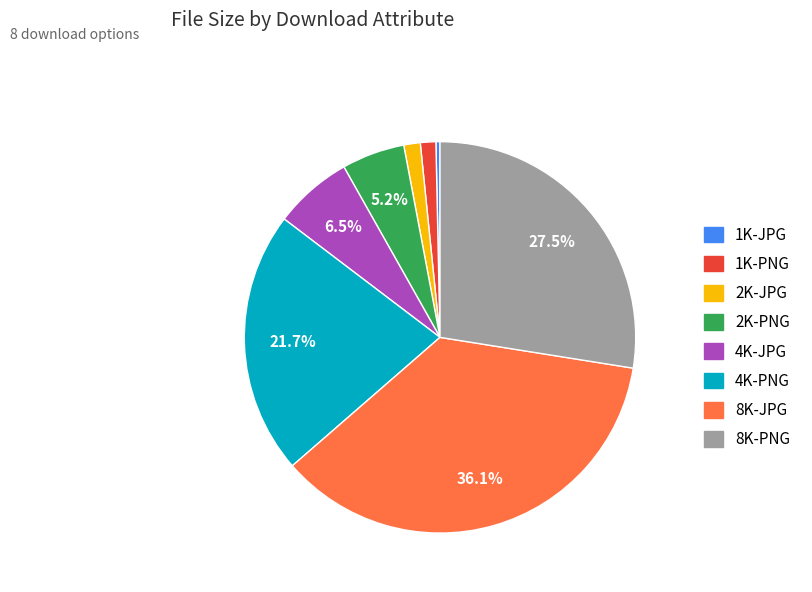

Combined, do 1K-JPG and 4K-JPG account for over 50%?

No